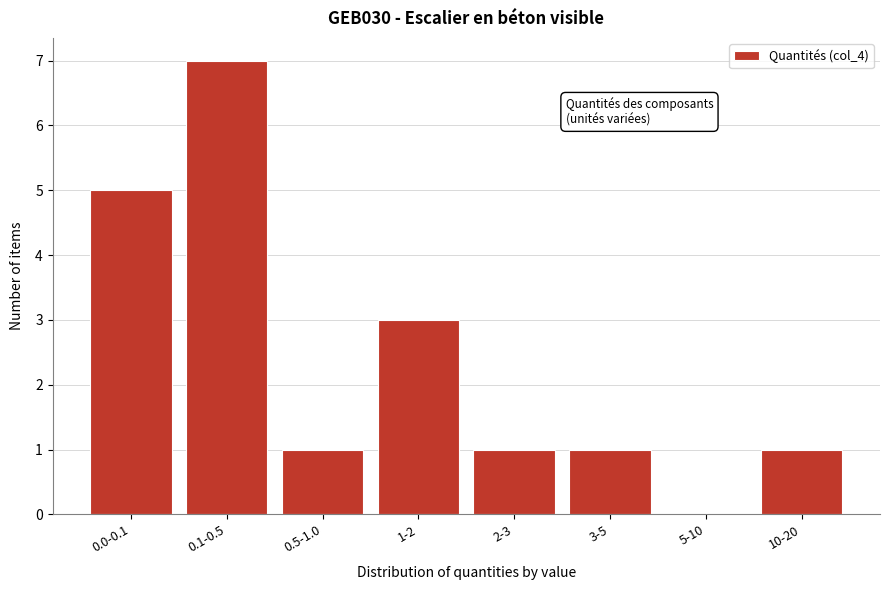

Reading right to left, extract all data points from this chart.

10-20=1	5-10=0	3-5=1	2-3=1	1-2=3	0.5-1.0=1	0.1-0.5=7	0.0-0.1=5